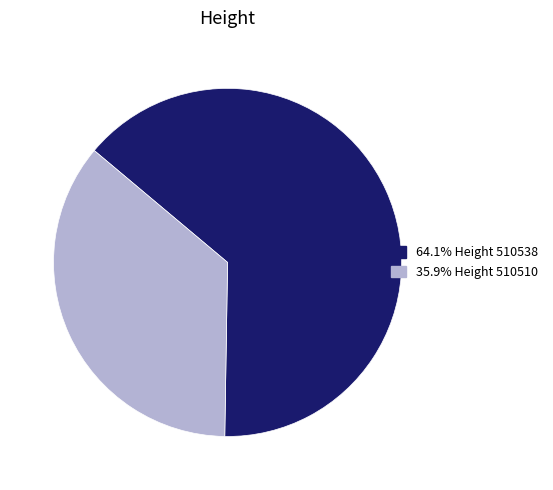

How many slices are in this pie chart?

2